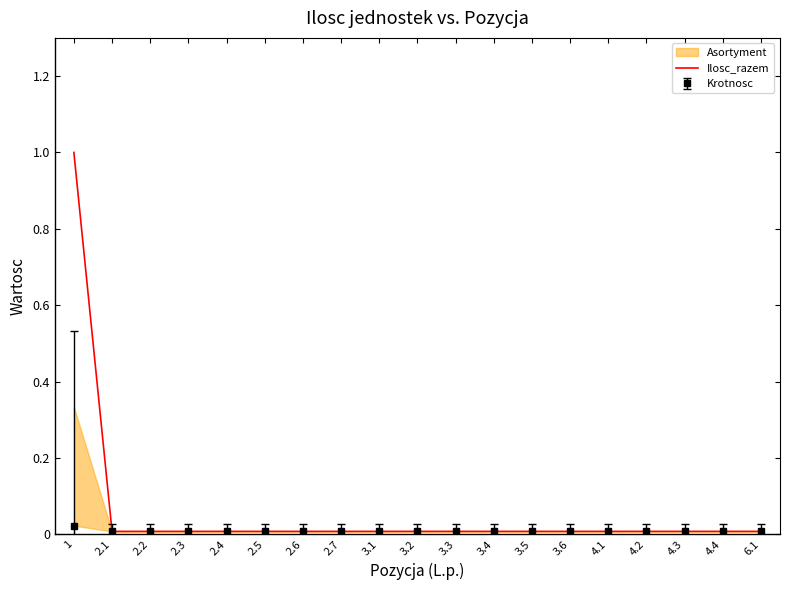

Reading left to right, what are all the values shown in this chart?

1=1.0	2.1=0.0	2.2=0.0	2.3=0.0	2.4=0.0	2.5=0.0	2.6=0.0	2.7=0.0	3.1=0.0	3.2=0.0	3.3=0.0	3.4=0.0	3.5=0.0	3.6=0.0	4.1=0.0	4.2=0.0	4.3=0.0	4.4=0.0	6.1=0.0